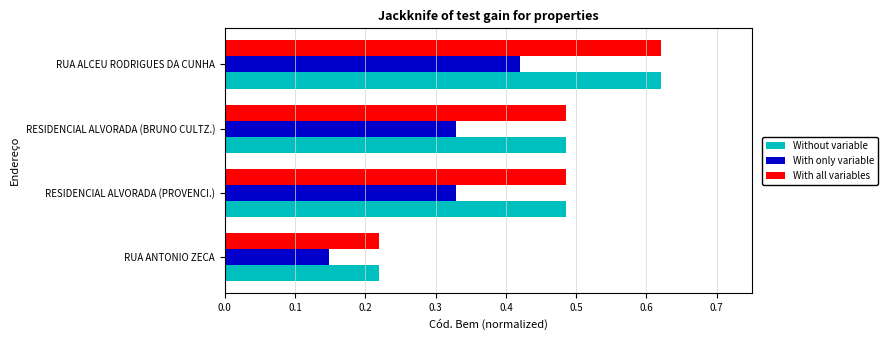

What is the sum of all Without variable values?

1.8